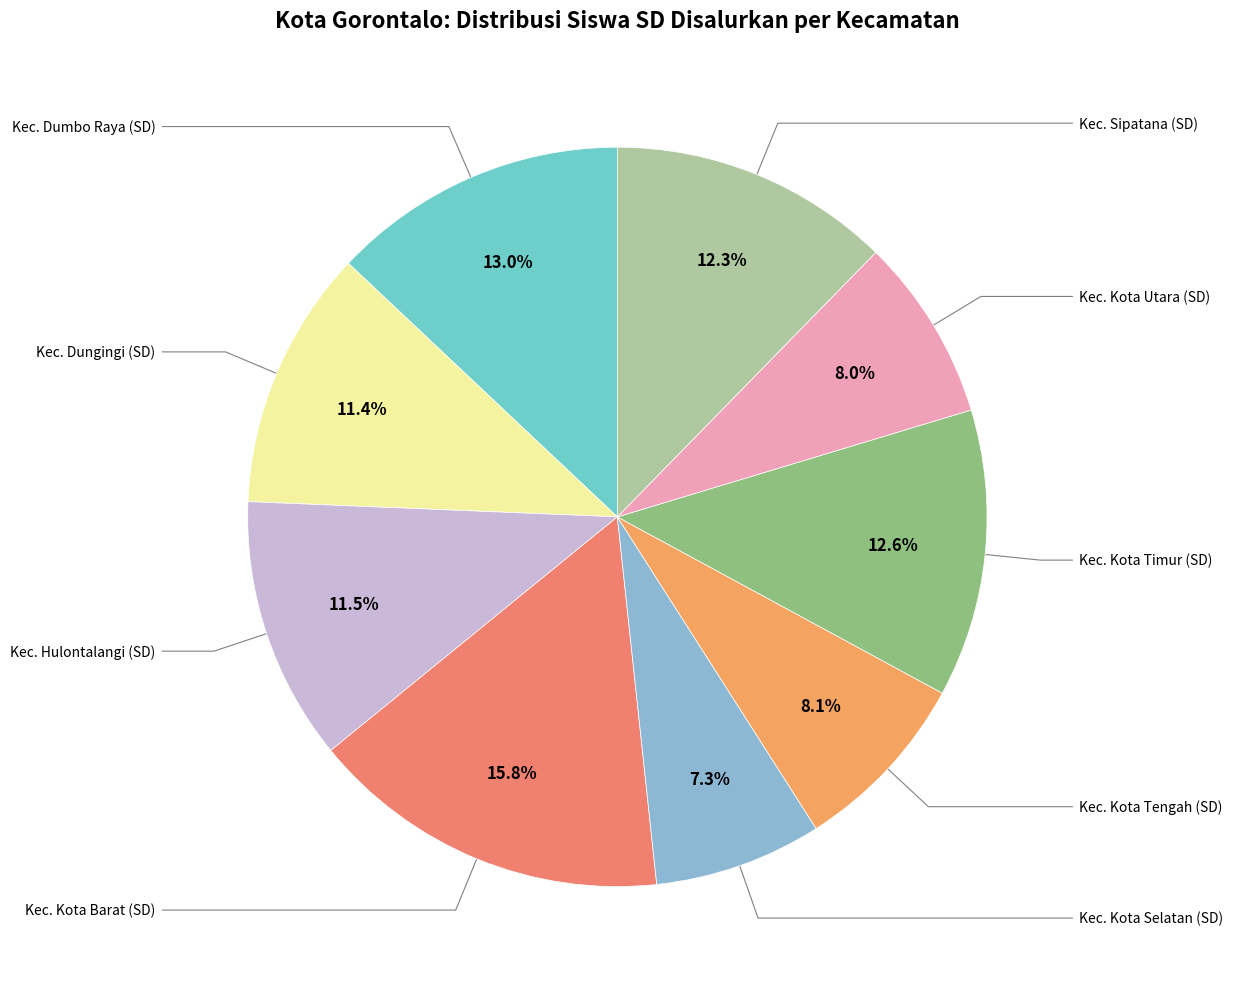

How many slices are in this pie chart?

9